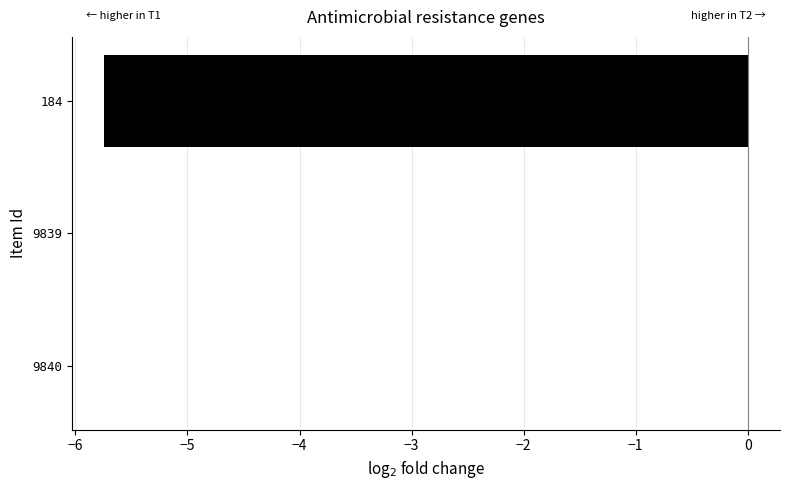

Are the bars horizontal?

Yes